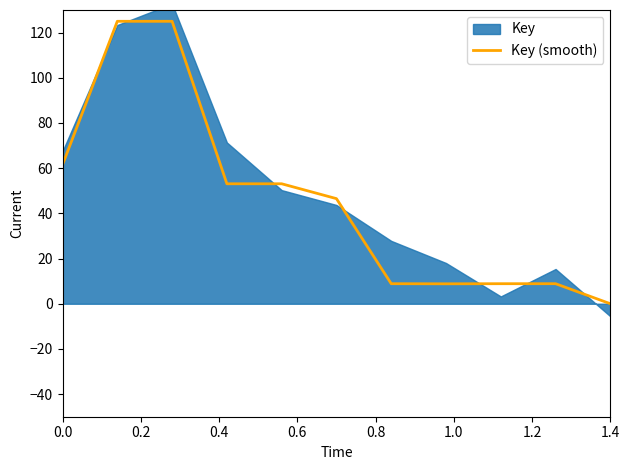

What is the maximum value for Key (smooth)?

125.0